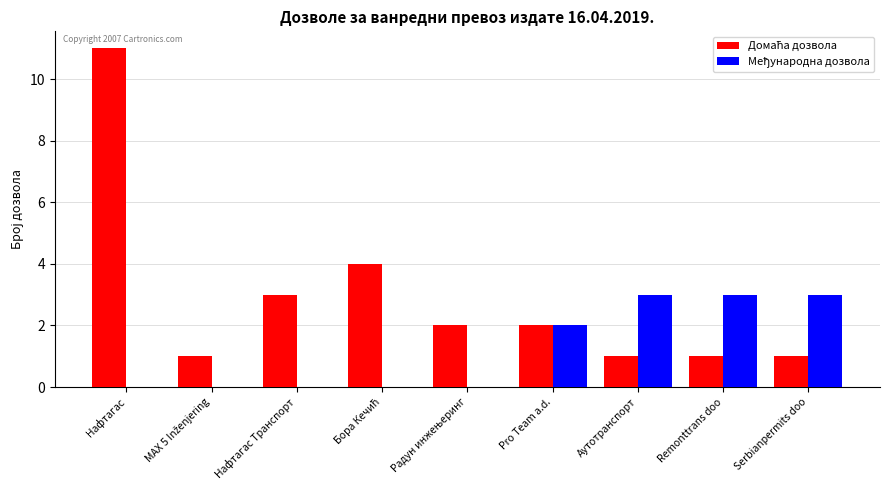

Are the bars grouped side by side (vs. stacked)?

Yes